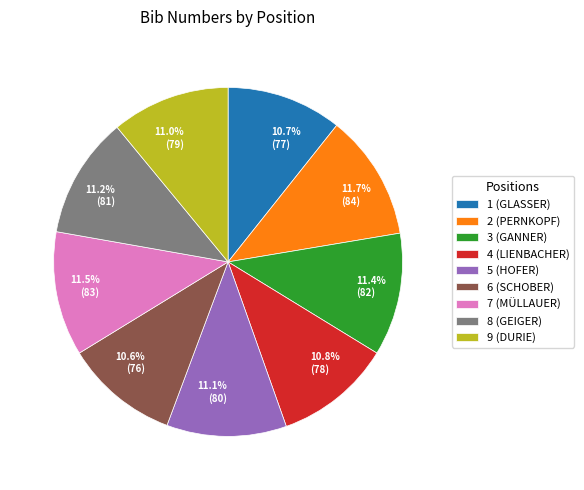

Which has a higher value, 11.0% (79) or 11.5% (83)?

11.5% (83)